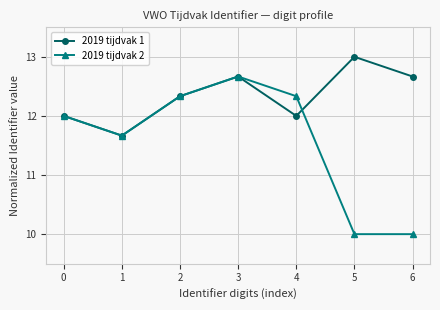

What is the maximum value for 2019 tijdvak 2?

12.7